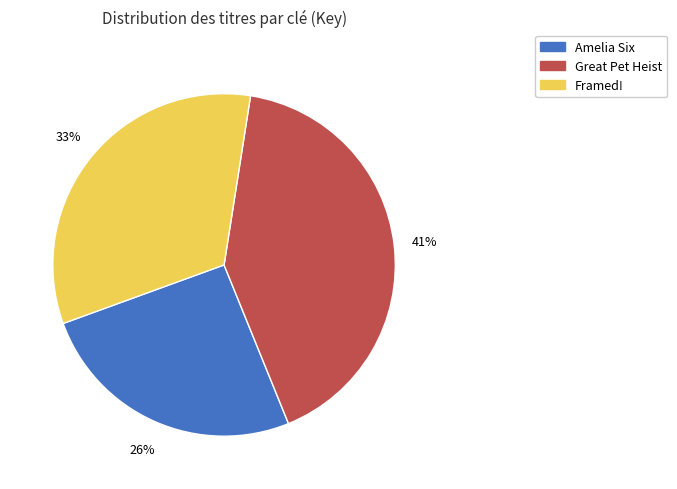

Which slice is the largest?

Great Pet Heist